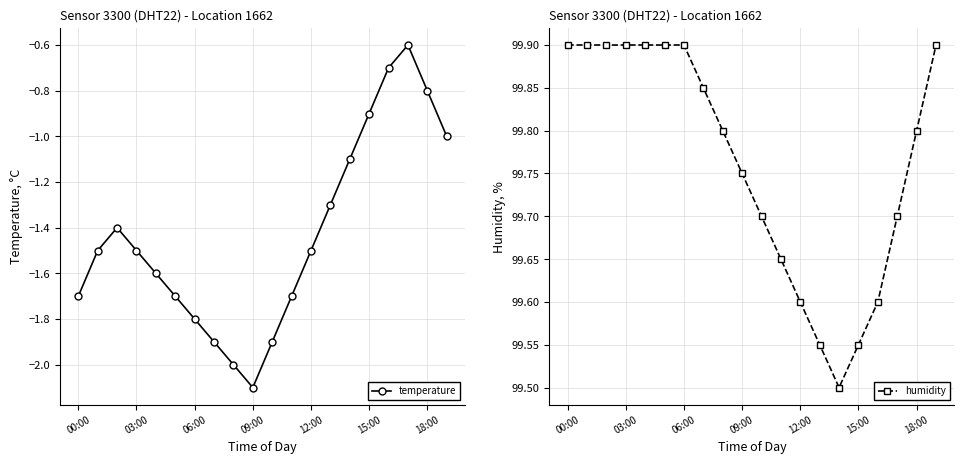

What is the average value of the humidity series?

99.8